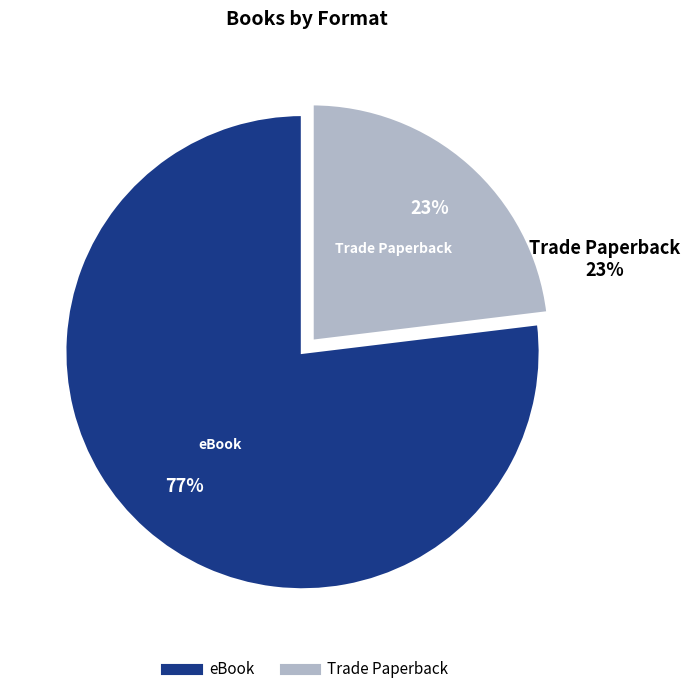

To the nearest percent, what is the combined percentage of Trade Paperback and eBook?

100%